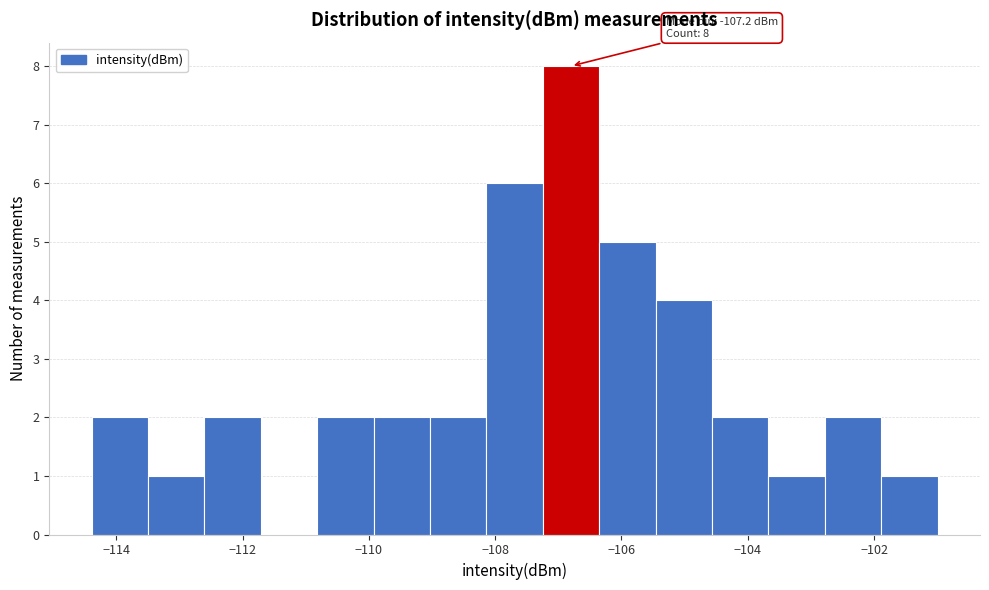

Over which range of the x-axis is the bar tallest?

-107.2 to -106.4